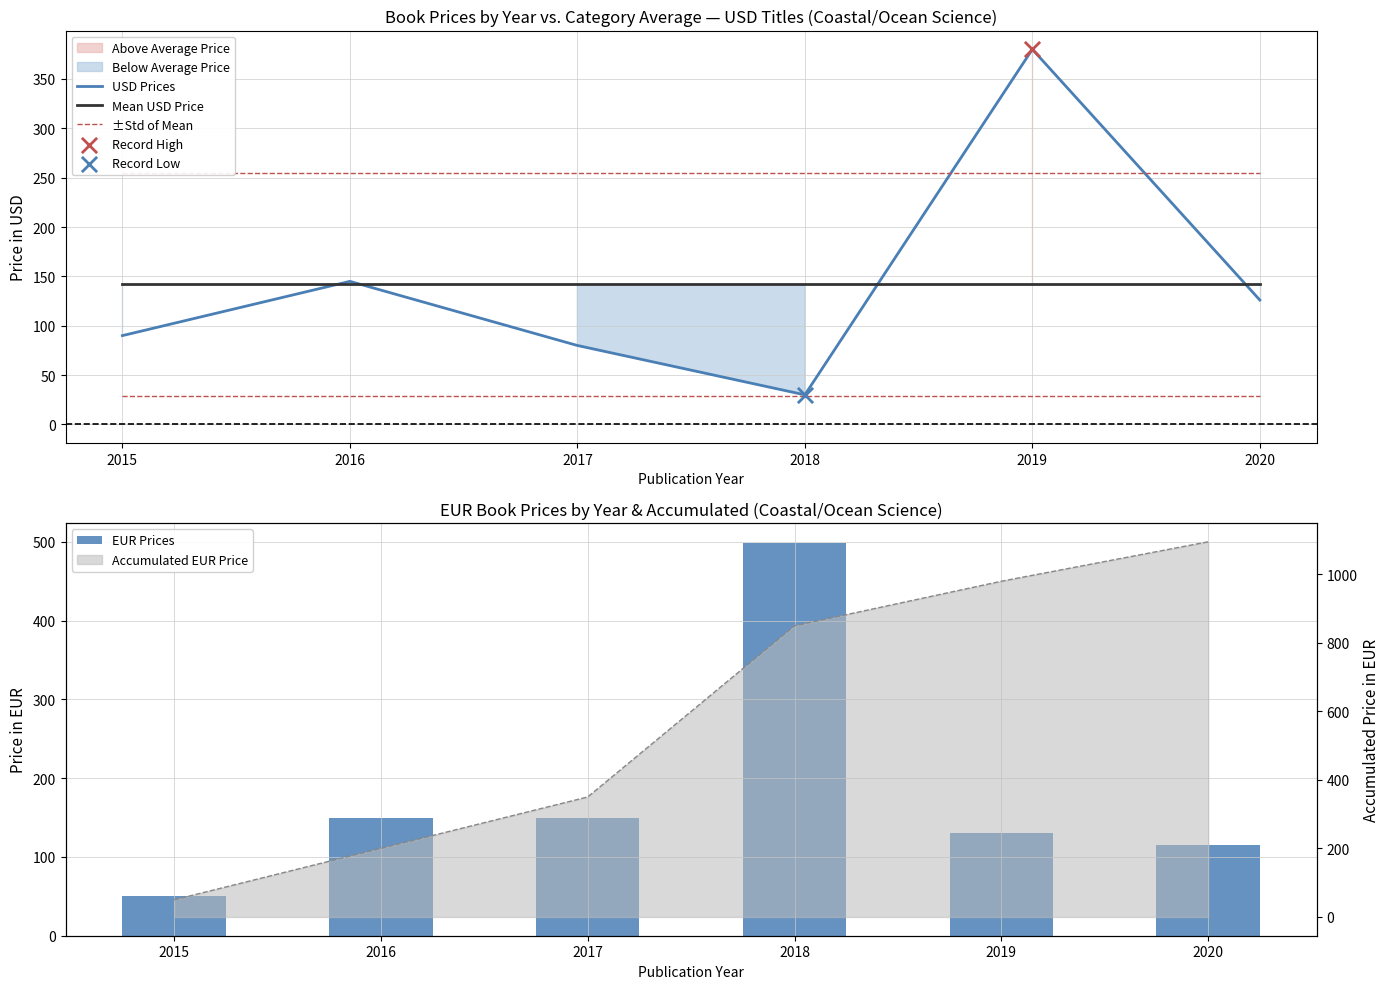

What is the total value across all series at 2016?

691.1